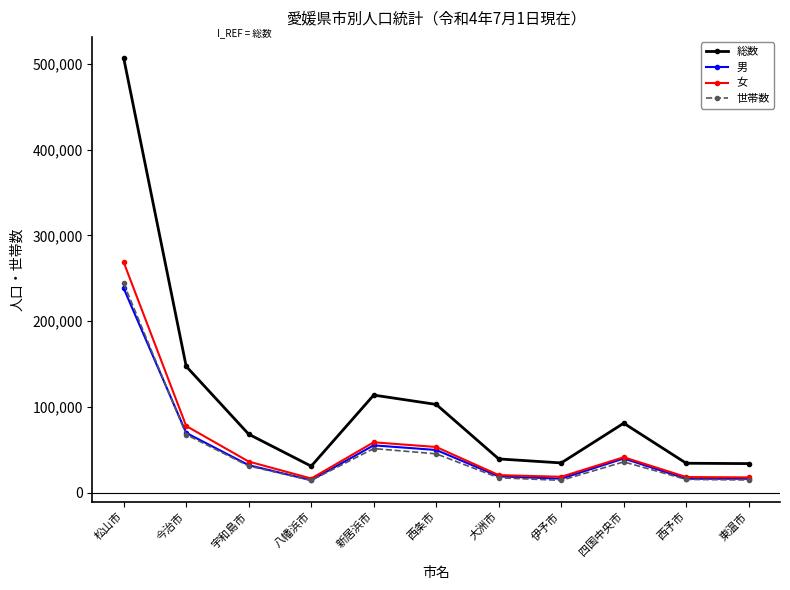

What is the maximum value for 総数?

506973